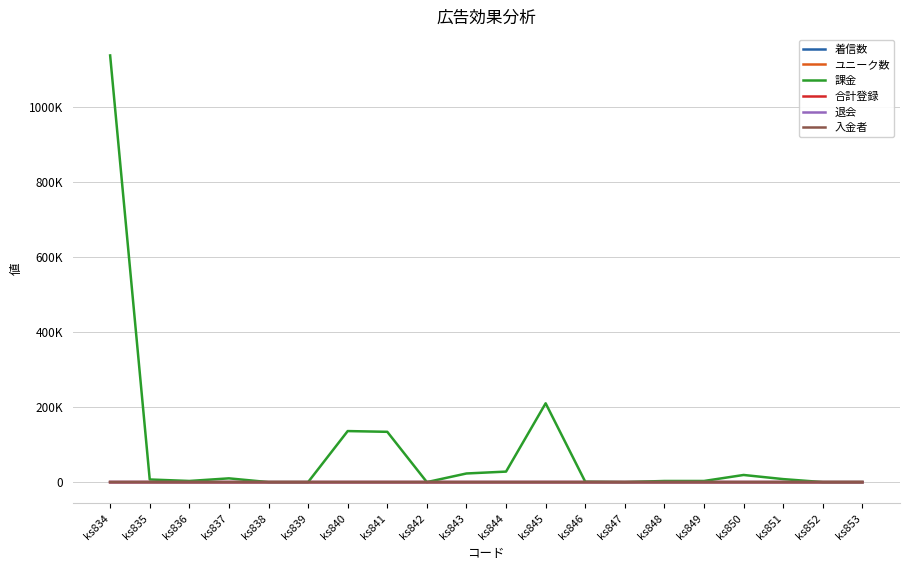

At ks845, list the series in order from largest to smallest.

課金, 着信数, ユニーク数, 合計登録, 退会, 入金者